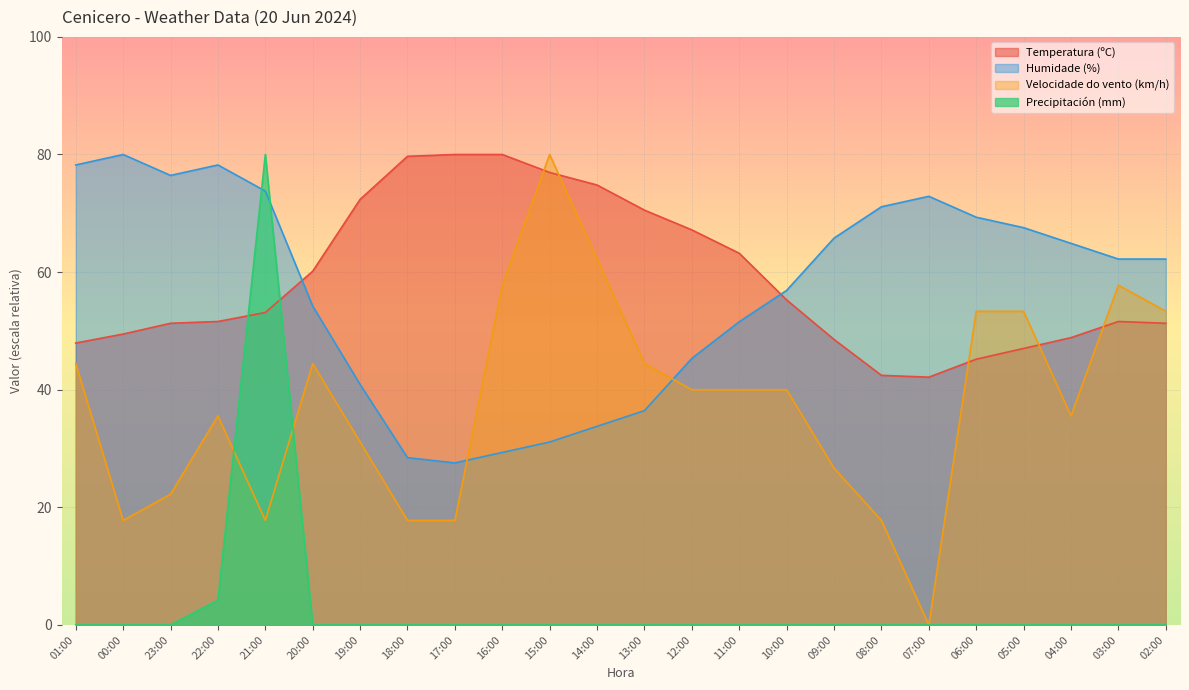

List the labels in order of Humidade (%) value, largest first.

00:00, 01:00, 22:00, 23:00, 21:00, 07:00, 08:00, 06:00, 05:00, 09:00, 04:00, 03:00, 02:00, 10:00, 20:00, 11:00, 12:00, 19:00, 13:00, 14:00, 15:00, 16:00, 18:00, 17:00